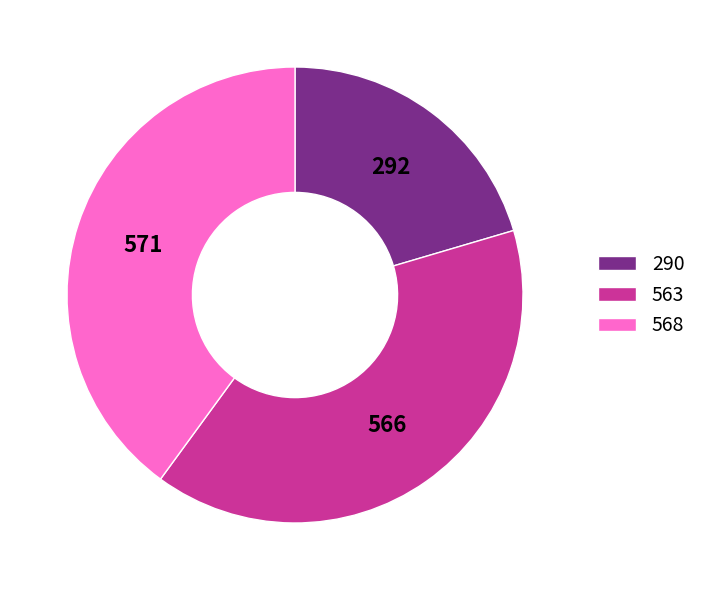

Does 568 represent more than half of the total?

No